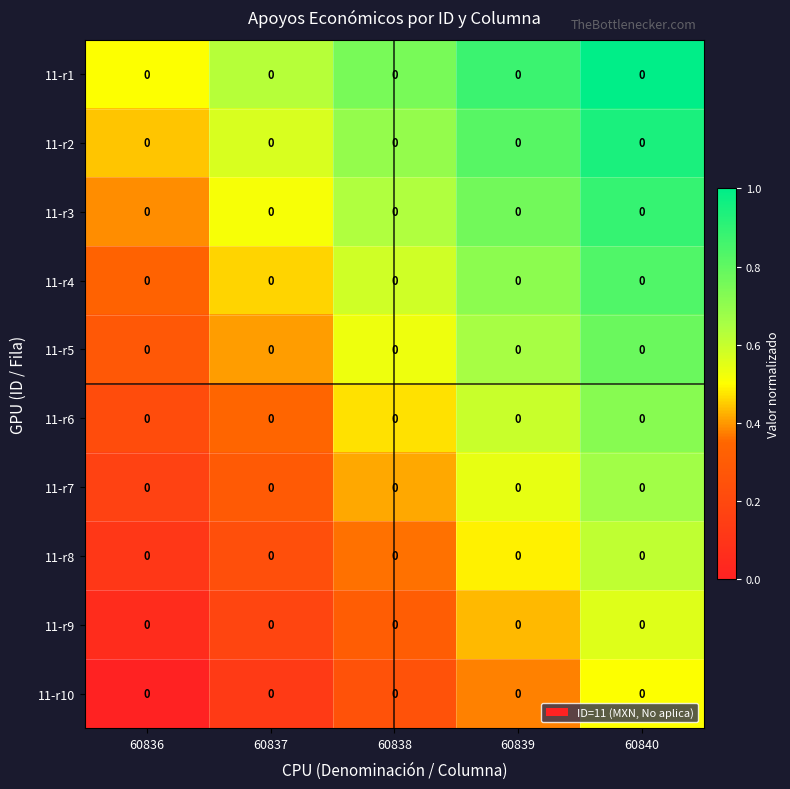

Reading right to left, transcribe all the data shown in this chart.

11-r1: 60840=0.0	60839=0.0	60838=0.0	60837=0.0	60836=0.0
11-r2: 60840=0.0	60839=0.0	60838=0.0	60837=0.0	60836=0.0
11-r3: 60840=0.0	60839=0.0	60838=0.0	60837=0.0	60836=0.0
11-r4: 60840=0.0	60839=0.0	60838=0.0	60837=0.0	60836=0.0
11-r5: 60840=0.0	60839=0.0	60838=0.0	60837=0.0	60836=0.0
11-r6: 60840=0.0	60839=0.0	60838=0.0	60837=0.0	60836=0.0
11-r7: 60840=0.0	60839=0.0	60838=0.0	60837=0.0	60836=0.0
11-r8: 60840=0.0	60839=0.0	60838=0.0	60837=0.0	60836=0.0
11-r9: 60840=0.0	60839=0.0	60838=0.0	60837=0.0	60836=0.0
11-r10: 60840=0.0	60839=0.0	60838=0.0	60837=0.0	60836=0.0